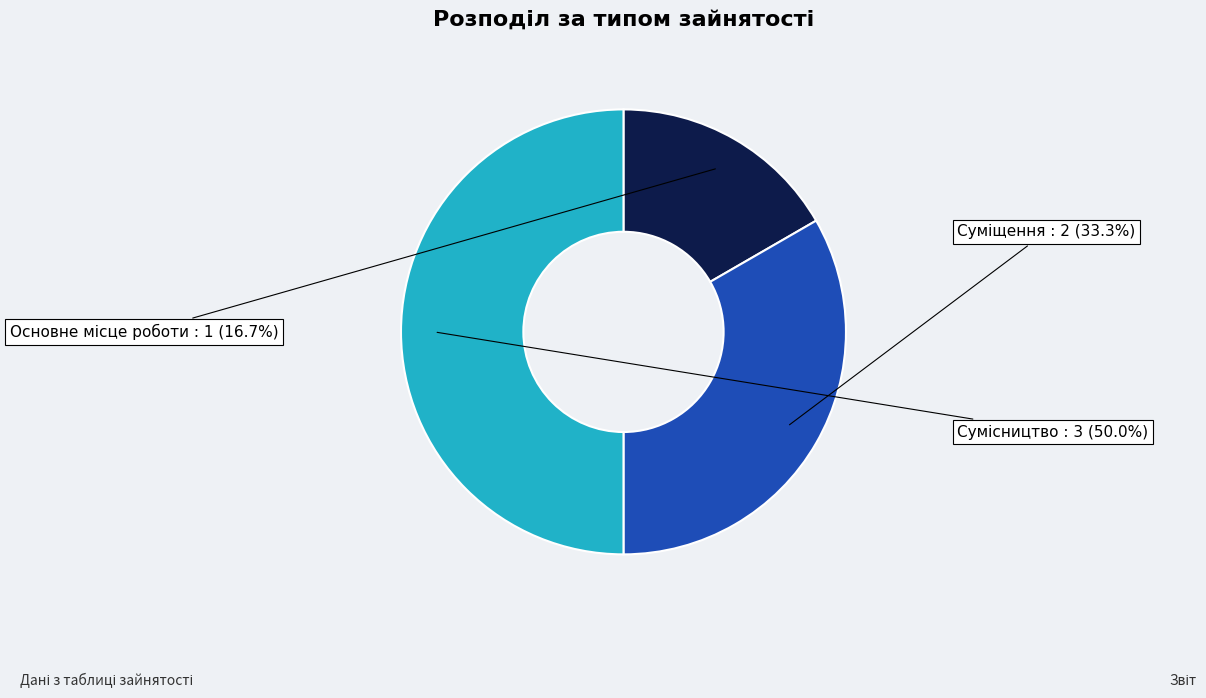

Is there a majority slice in this chart?

No